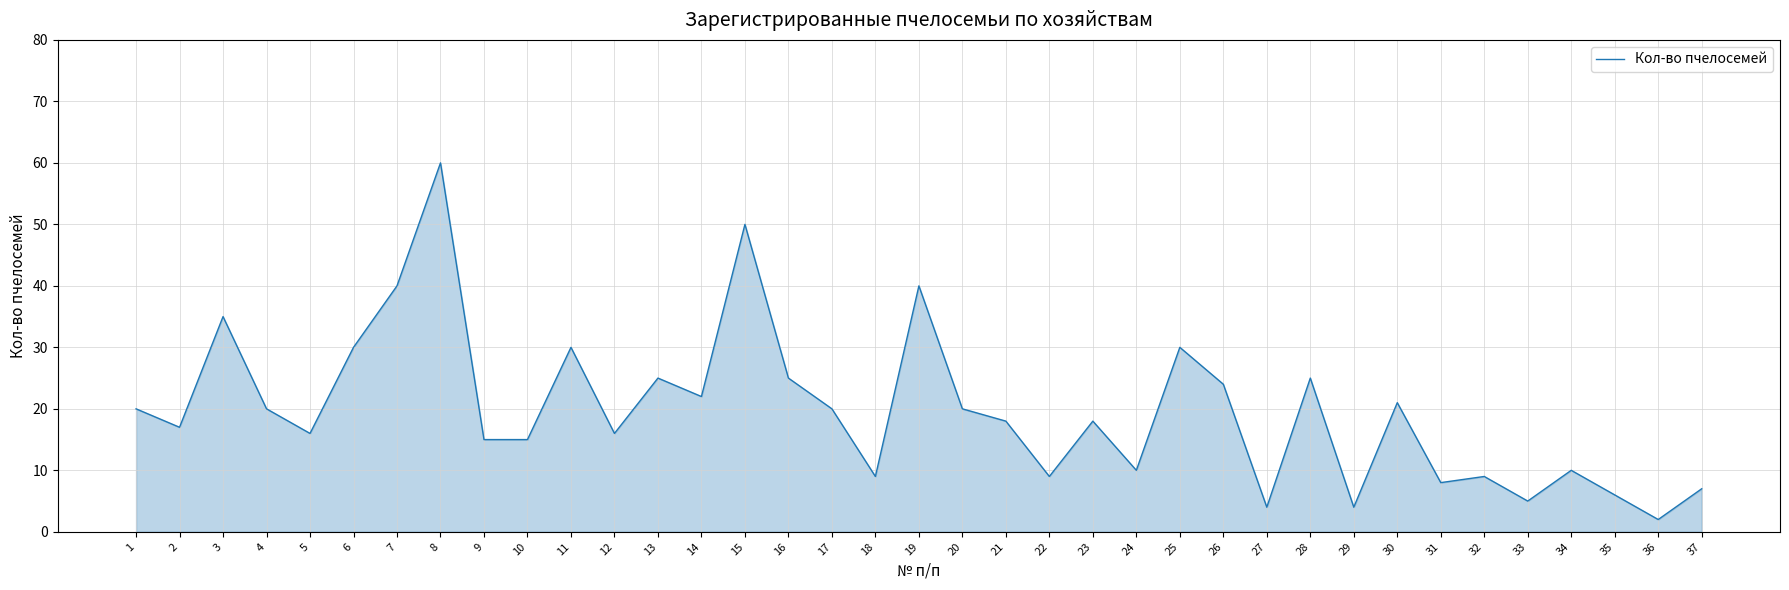

Reading right to left, what are all the values shown in this chart?

7	2	6	10	5	9	8	21	4	25	4	24	30	10	18	9	18	20	40	9	20	25	50	22	25	16	30	15	15	60	40	30	16	20	35	17	20